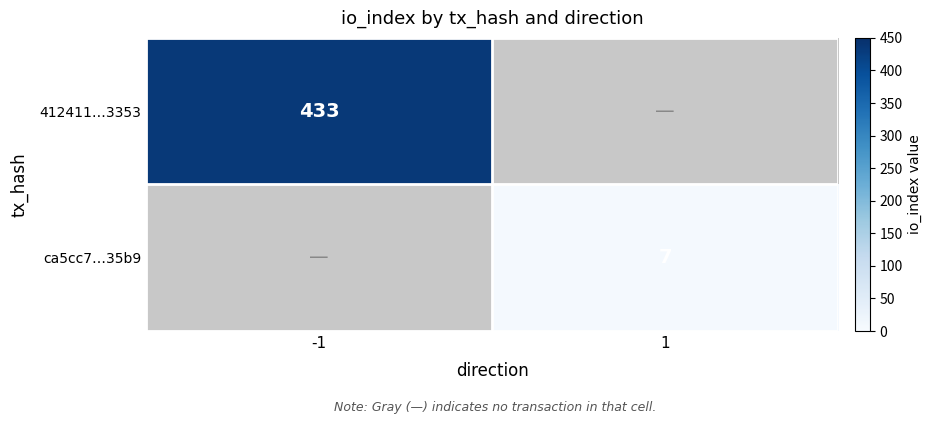

At how many categories does at least one series exceed 129?

1